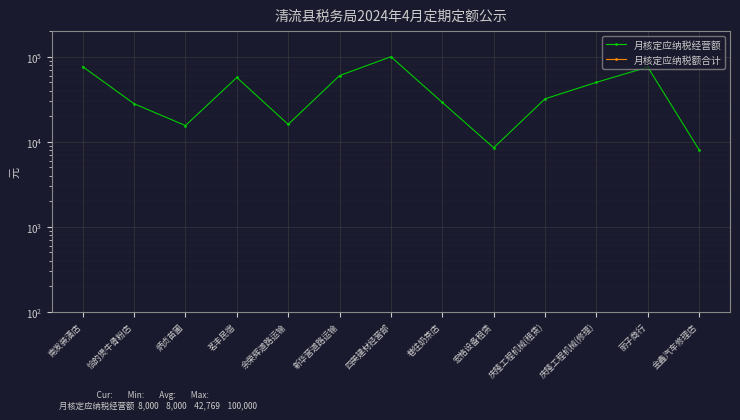

How many series are shown in this chart?

2